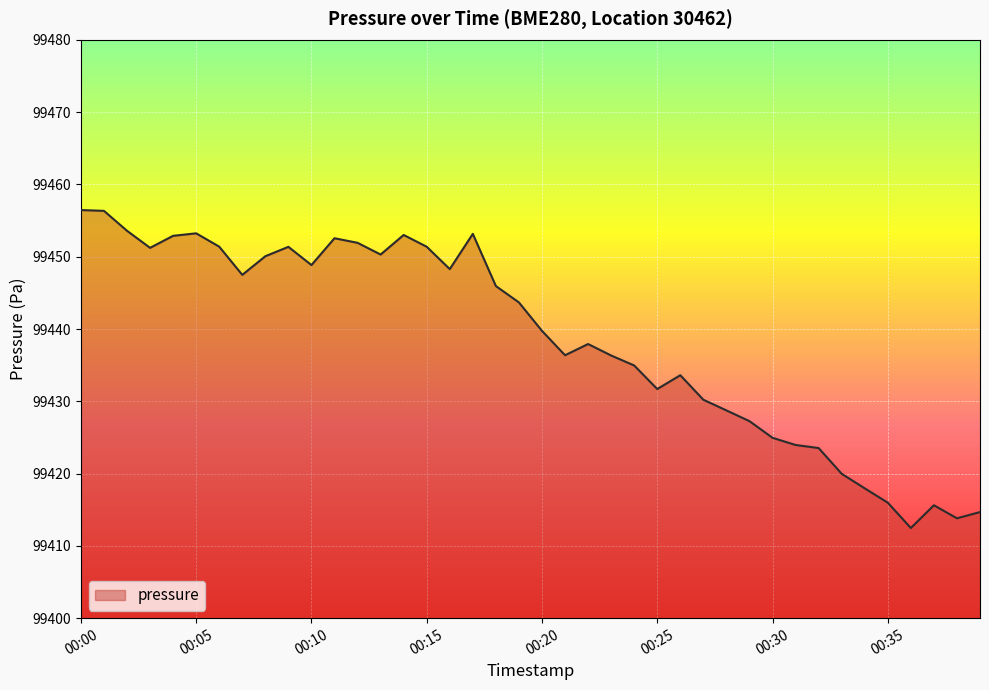

Reading left to right, transcribe all the data shown in this chart.

99456.5	99456.3	99453.6	99451.2	99452.9	99453.2	99451.4	99447.5	99450.1	99451.4	99448.8	99452.6	99451.9	99450.3	99453.0	99451.4	99448.3	99453.2	99445.9	99443.7	99439.7	99436.4	99437.9	99436.3	99435.0	99431.7	99433.6	99430.2	99428.7	99427.3	99424.9	99424.0	99423.5	99420.0	99418.0	99416.0	99412.5	99415.6	99413.8	99414.7